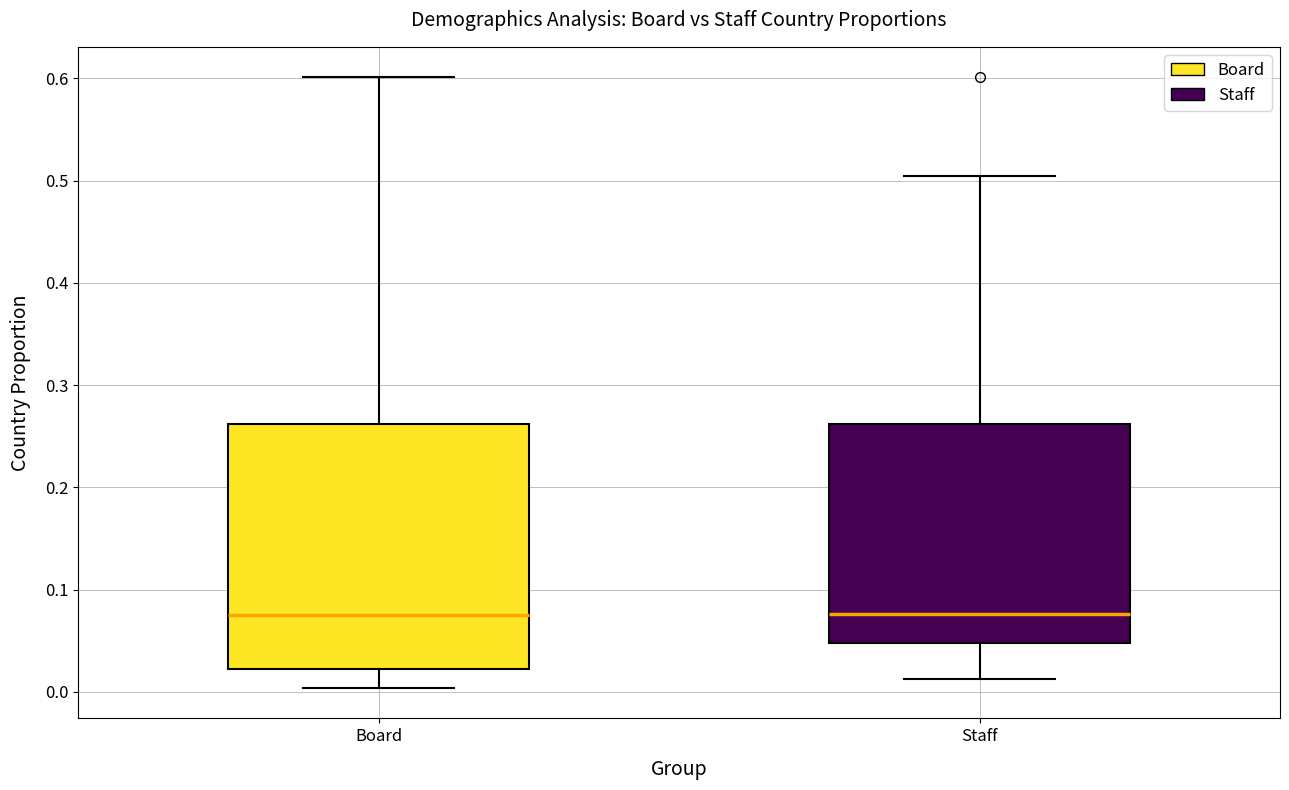

Comparing the boxes themselves (not the whiskers), which one is the tallest?

Board